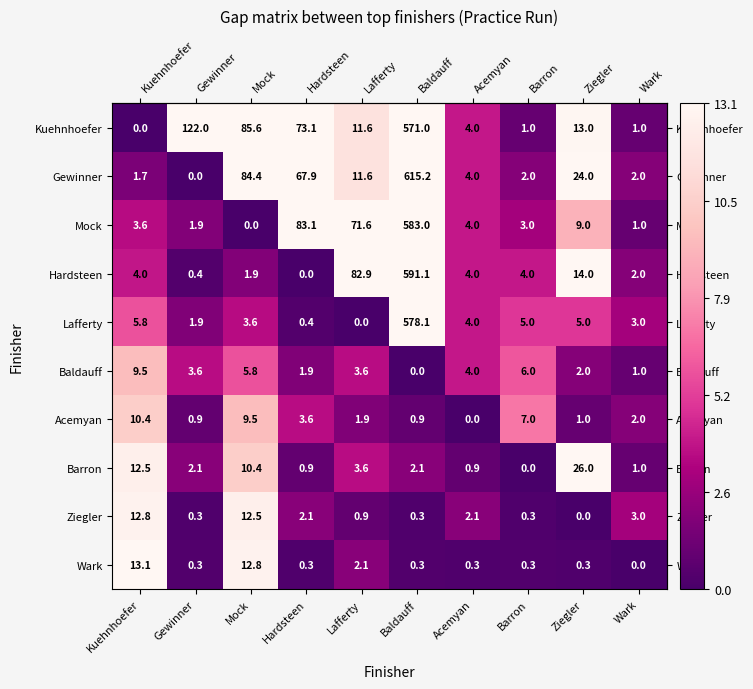

How many data points in Baldauff are less than 3?

4